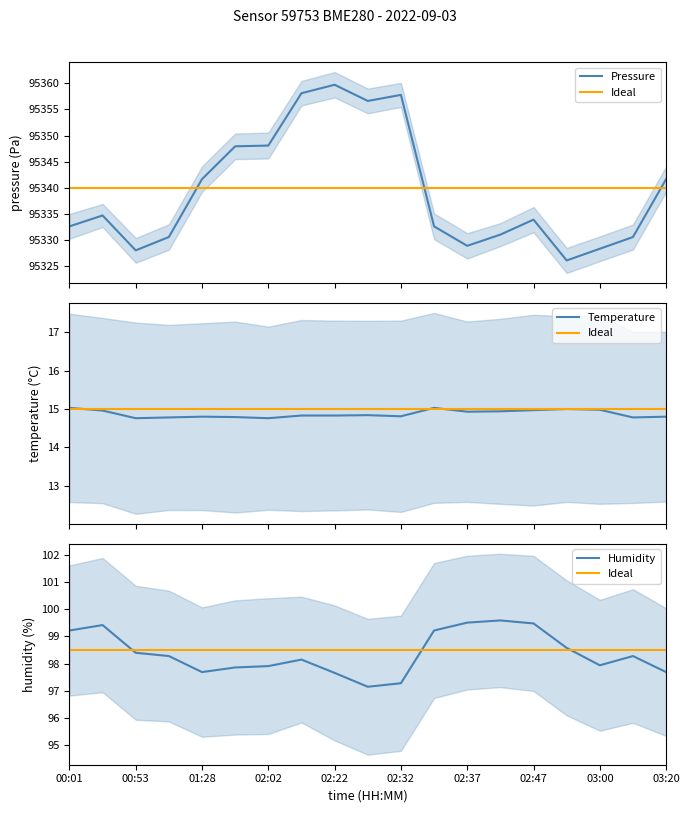

In temperature, how many points are higher than both neighbors (excluding endpoints)?

4